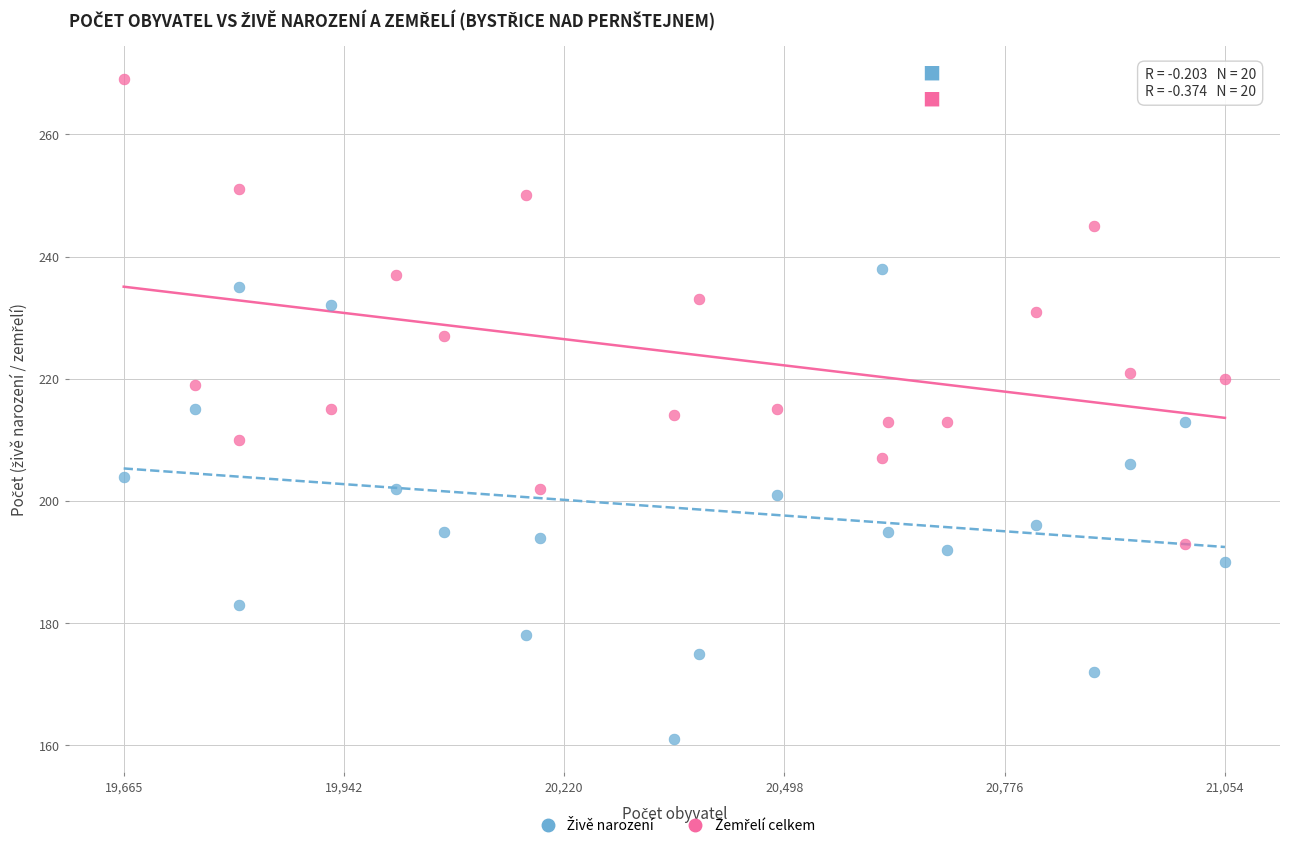

Across all data points, what is the range of Y values (max minus min)?

108